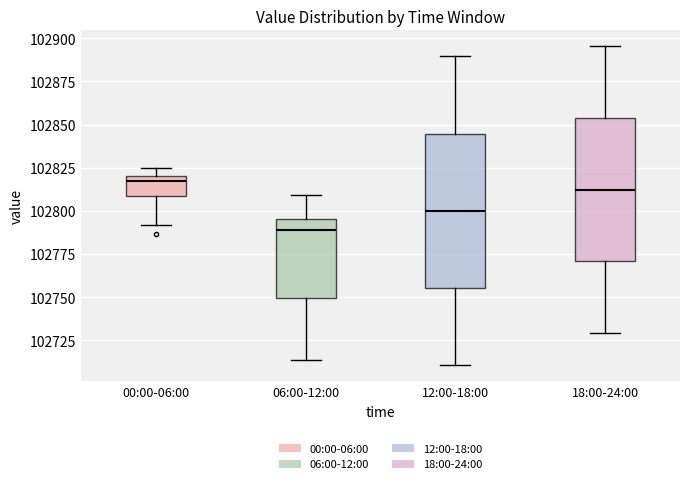

Reading left to right, transcribe this box plot: for each box, give where its median line is, the range the box spans, and where its two whiskers end, as read against the y-axis. The values are not printed on the chart, so give them approximately, as read against the axis.

00:00-06:00: median 102815, box 102810 to 102820, whiskers 102790 to 102825
06:00-12:00: median 102790, box 102750 to 102795, whiskers 102715 to 102810
12:00-18:00: median 102800, box 102755 to 102845, whiskers 102710 to 102890
18:00-24:00: median 102810, box 102770 to 102855, whiskers 102730 to 102895